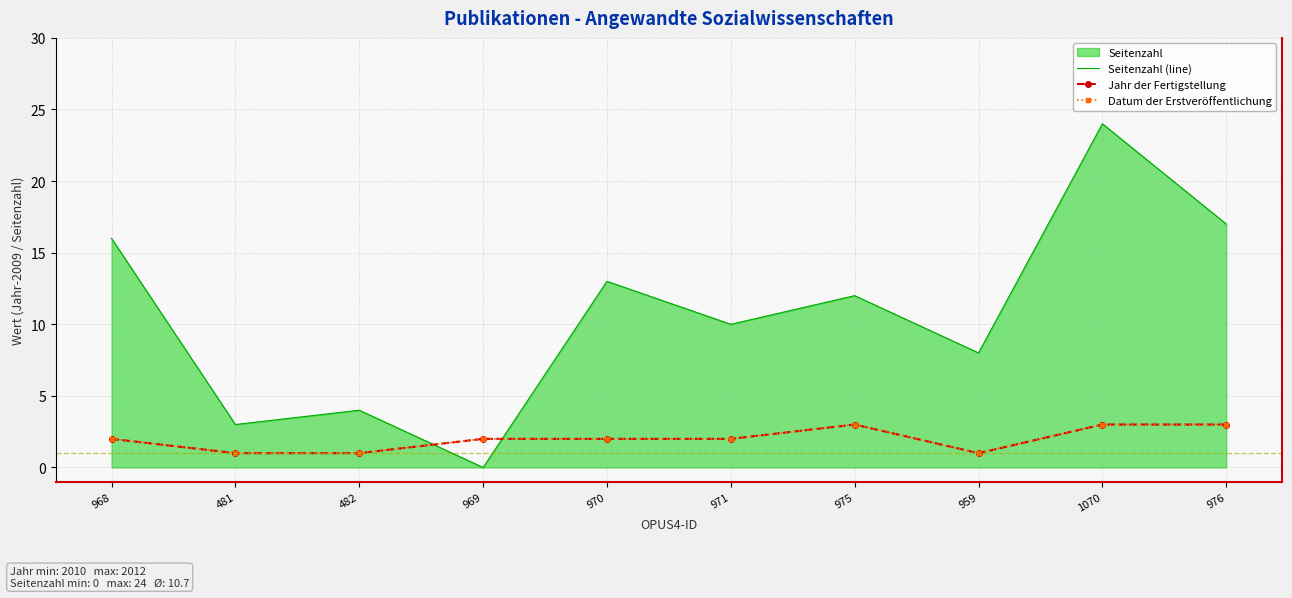

What is the spread (max minus min) of values at 971?

8